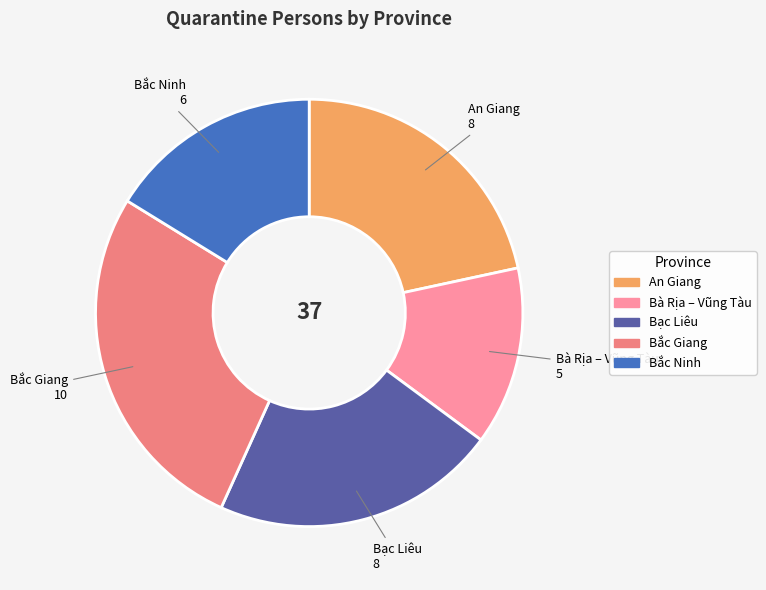

Is the sum of An Giang and Bắc Ninh greater than half?

No